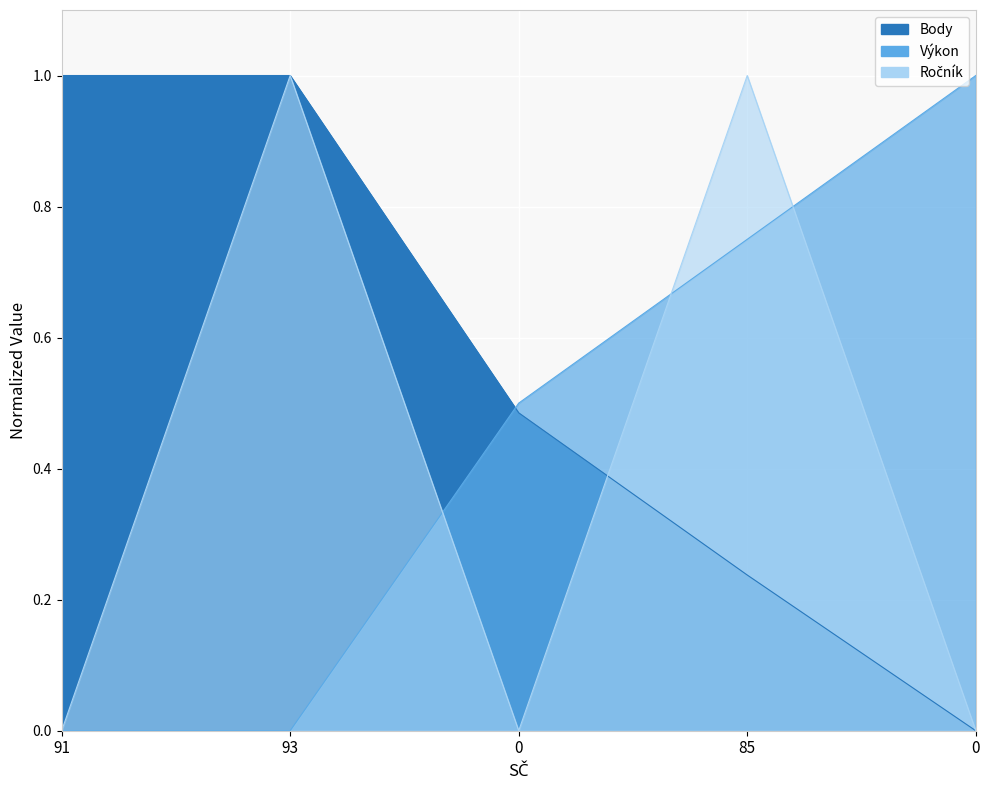

Reading right to left, list all the values displayed in this chart.

Výkon: 0=1.0	85=0.8	0=0.5	93=0.0	91=0.0
Body: 0=0.0	85=0.2	0=0.5	93=1.0	91=1.0
Ročník: 0=0.0	85=1.0	0=0.0	93=1.0	91=0.0